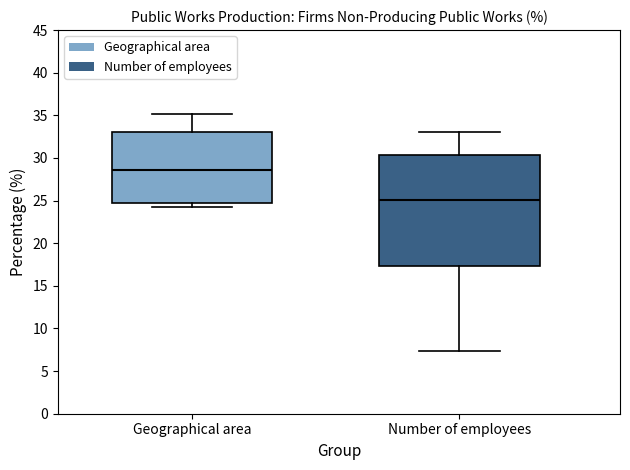

Comparing the boxes themselves (not the whiskers), which one is the tallest?

Number of employees